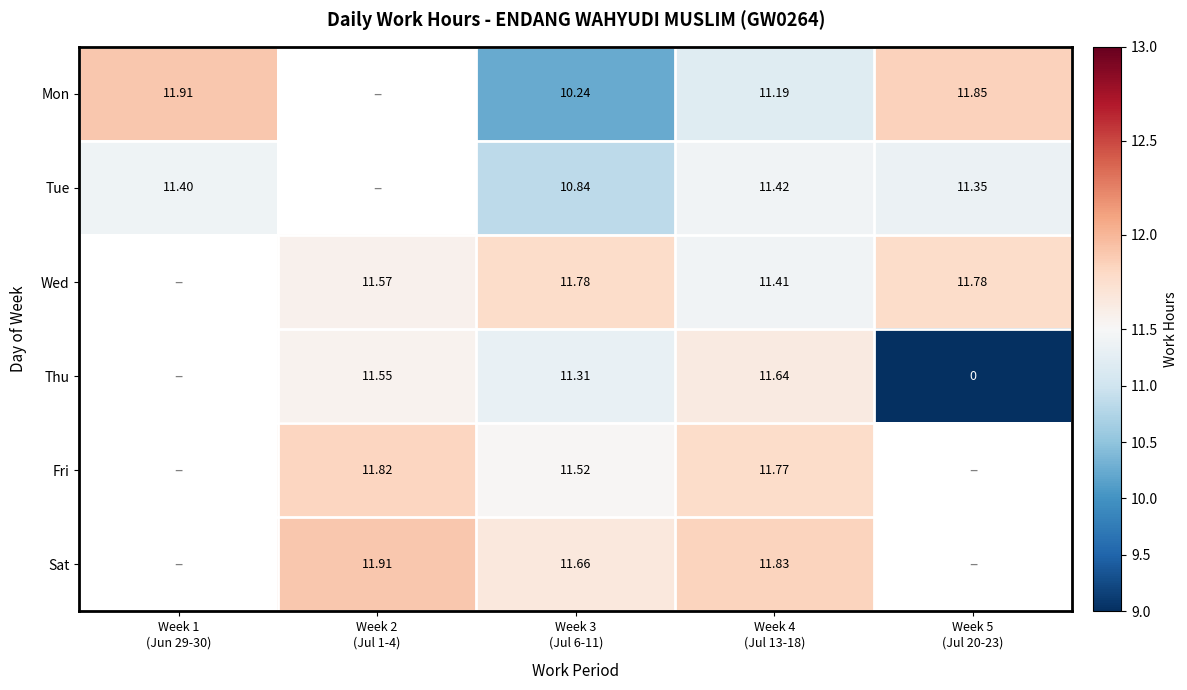

Between Week 5
(Jul 20-23) and Week 3
(Jul 6-11), which is larger?

Week 5
(Jul 20-23)